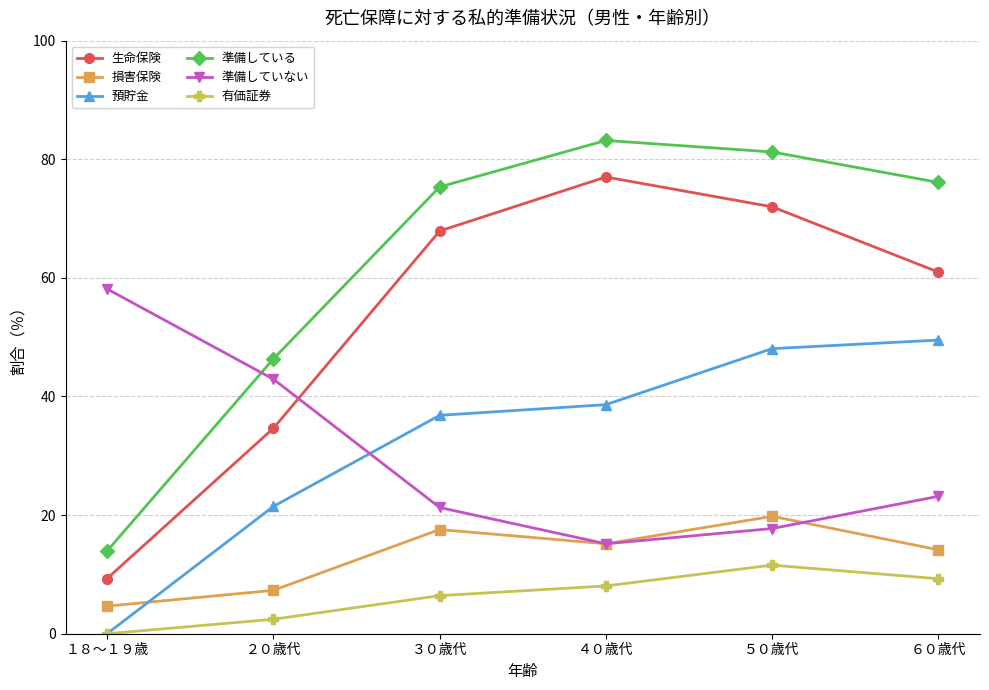

The value of 預貯金 at ４０歳代 is 66.4. True or false?

False